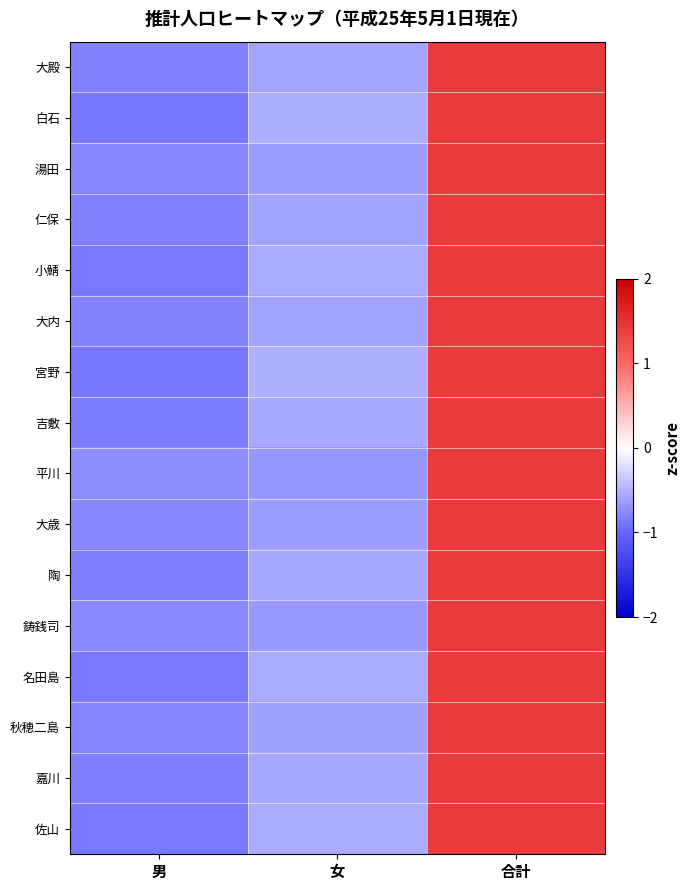

Reading left to right, extract all data points from this chart.

大殿: 男=-0.8	女=-0.6	合計=1.4
白石: 男=-0.9	女=-0.5	合計=1.4
湯田: 男=-0.8	女=-0.6	合計=1.4
仁保: 男=-0.8	女=-0.6	合計=1.4
小鯖: 男=-0.9	女=-0.5	合計=1.4
大内: 男=-0.8	女=-0.6	合計=1.4
宮野: 男=-0.9	女=-0.5	合計=1.4
吉敷: 男=-0.9	女=-0.6	合計=1.4
平川: 男=-0.7	女=-0.7	合計=1.4
大歳: 男=-0.8	女=-0.6	合計=1.4
陶: 男=-0.8	女=-0.6	合計=1.4
鋳銭司: 男=-0.8	女=-0.7	合計=1.4
名田島: 男=-0.9	女=-0.5	合計=1.4
秋穂二島: 男=-0.8	女=-0.6	合計=1.4
嘉川: 男=-0.8	女=-0.6	合計=1.4
佐山: 男=-0.9	女=-0.5	合計=1.4